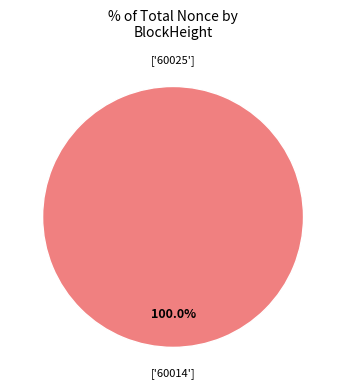

How many segments does this pie chart have?

2